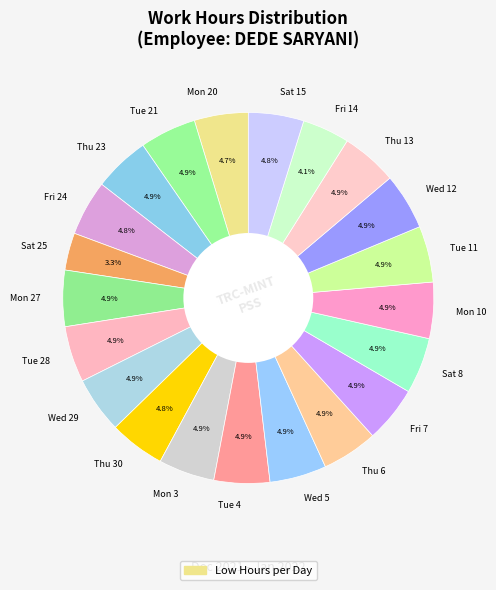

What percentage is the Sat 25 slice, to the nearest percent?

3%